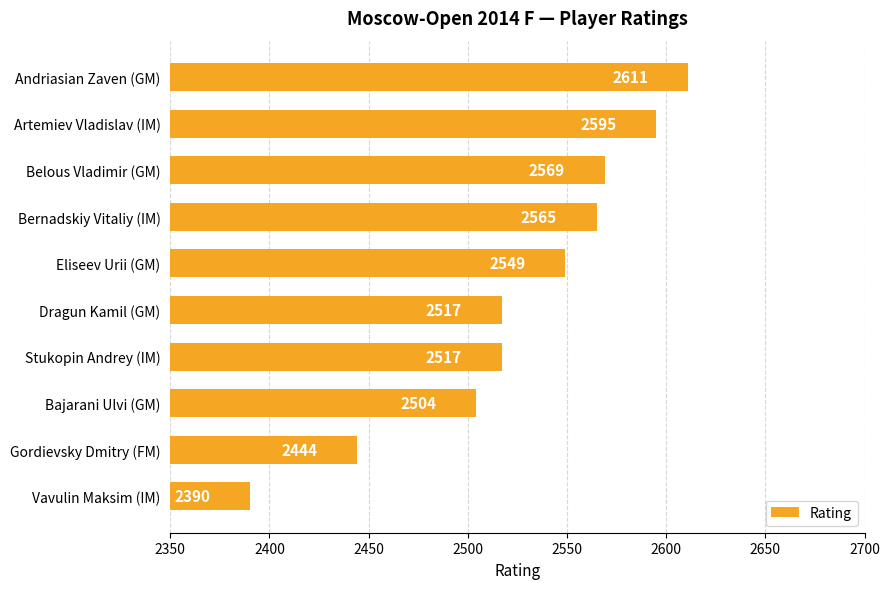

What is the ratio of the value at Bernadskiy Vitaliy (IM) to the value at Gordievsky Dmitry (FM)?

1.0